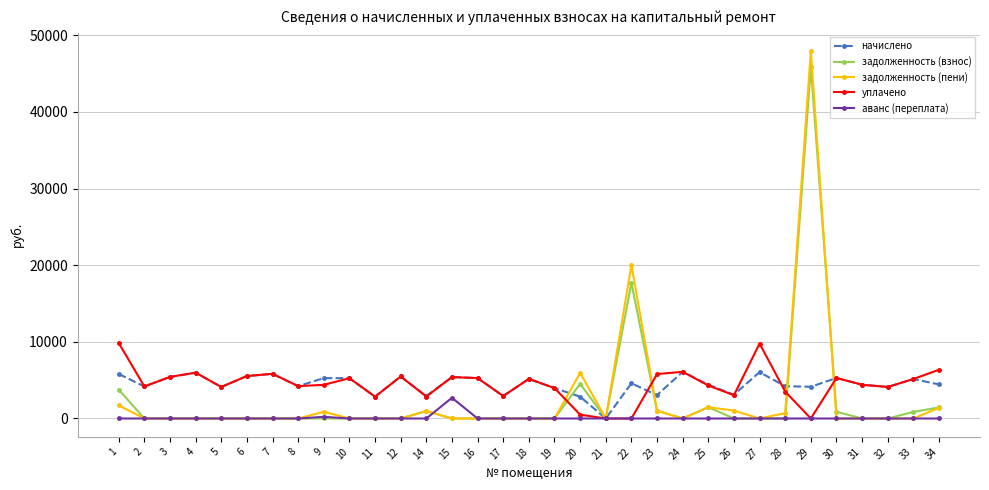

What is the sum of all задолженность (пени) values?

83112.1